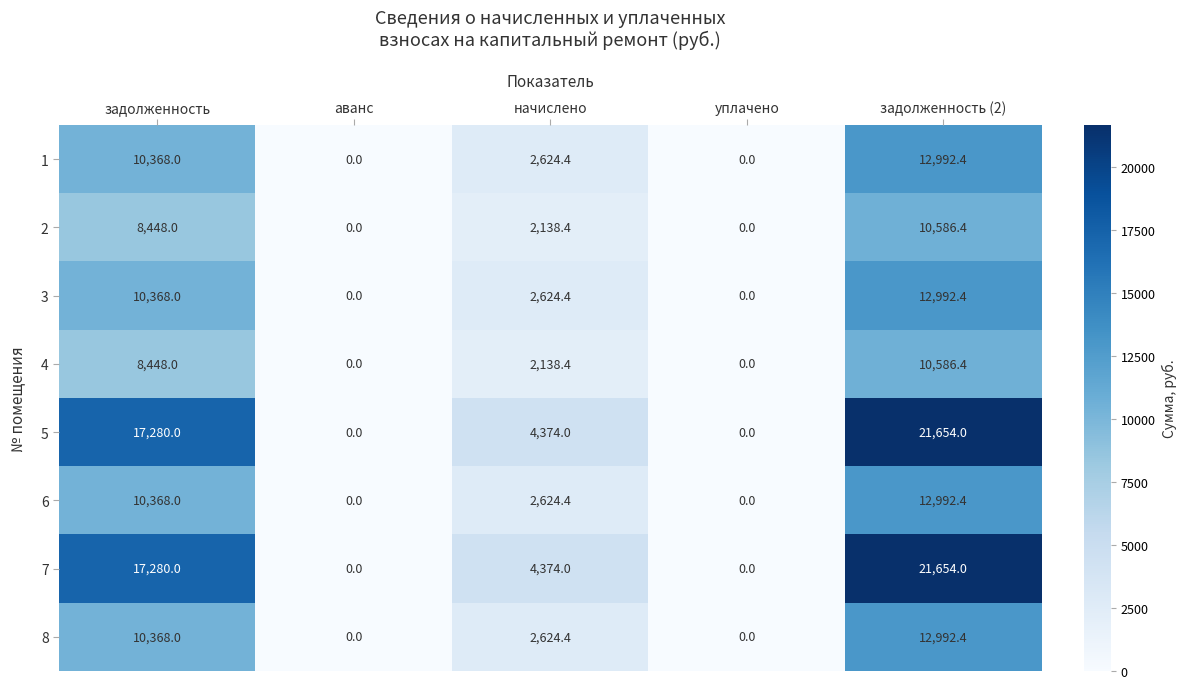

Count the number of data series in this chart.

8